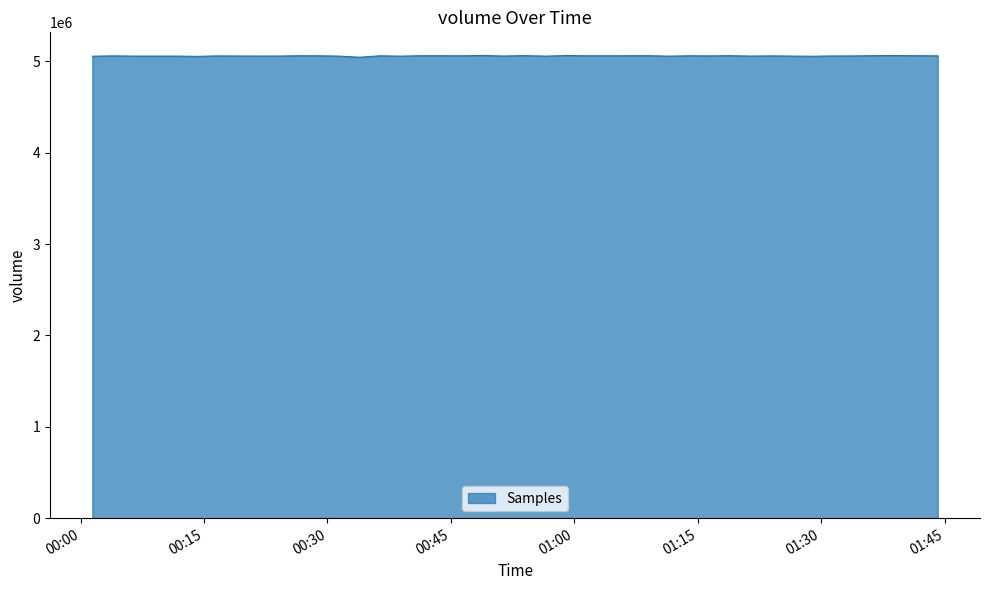

What is the smallest value displayed?

5044923